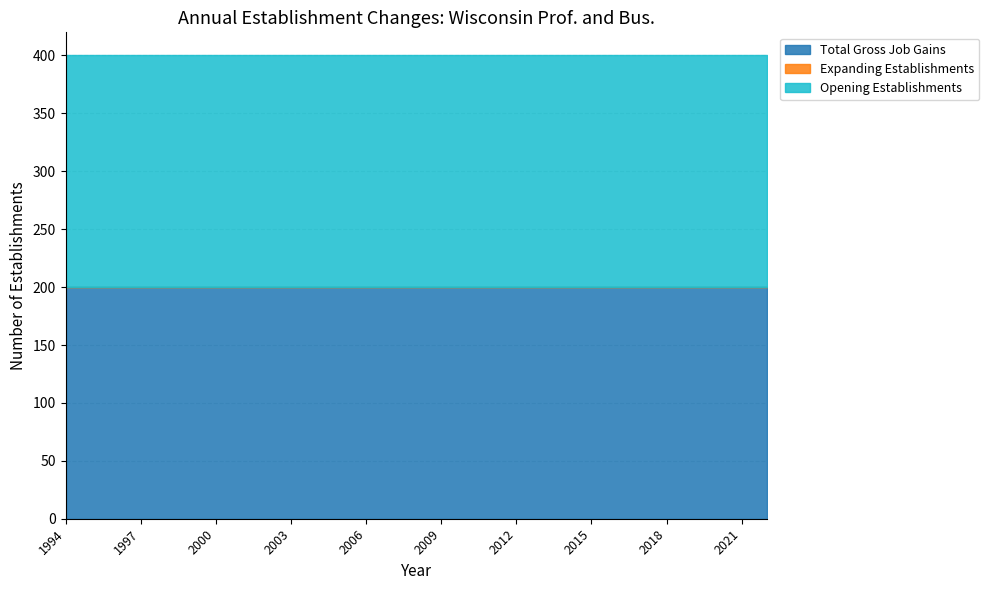

The Total Gross Job Gains series shows 48 at 2004. True or false?

False